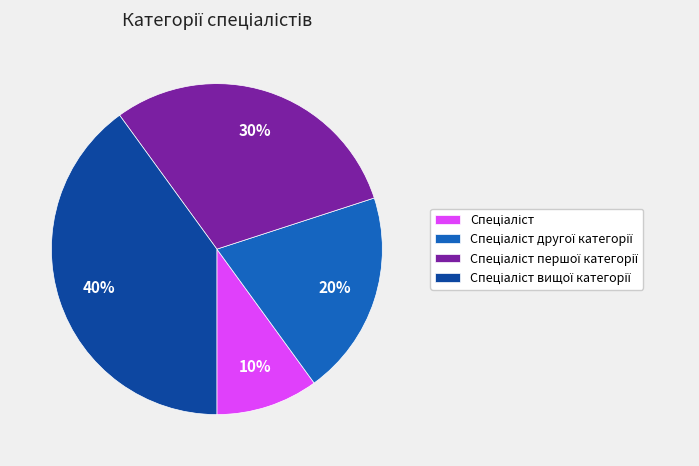

To the nearest percent, what is the difference between the largest and smallest slice percentages?

30%